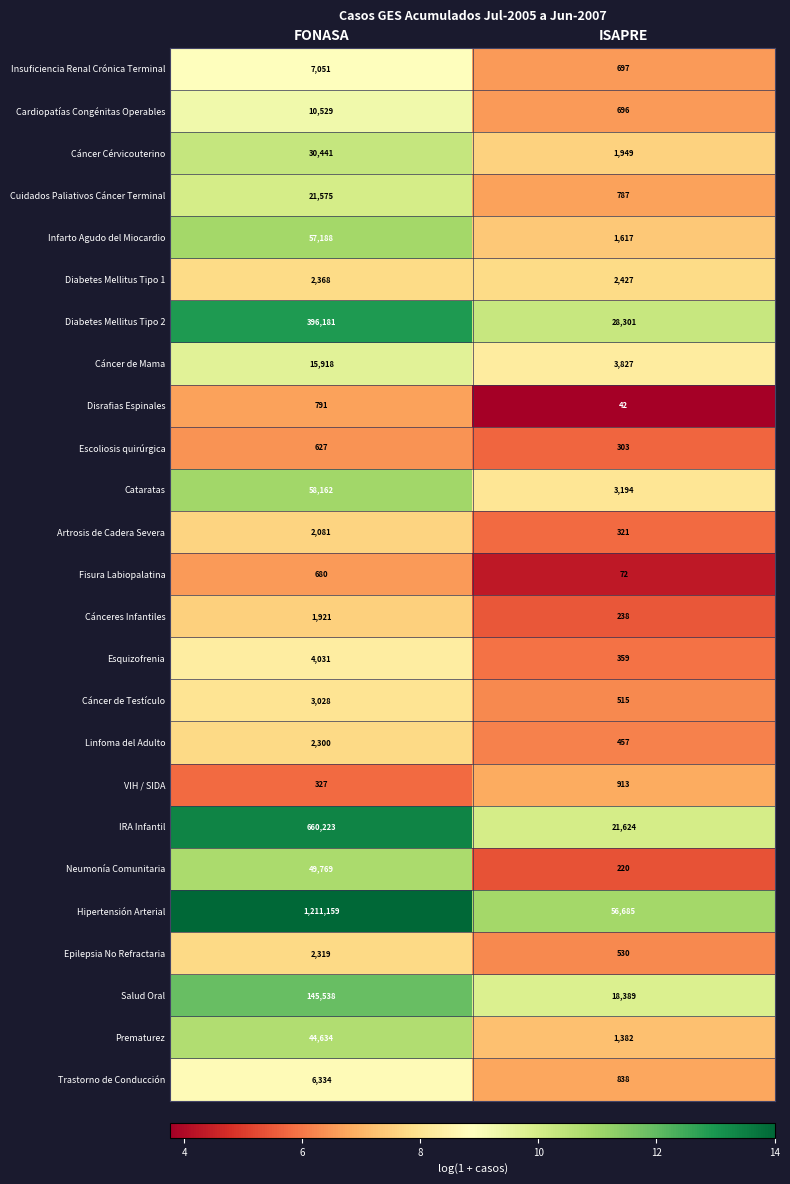

True or false: Linfoma del Adulto has a value of 457 at ISAPRE.

True